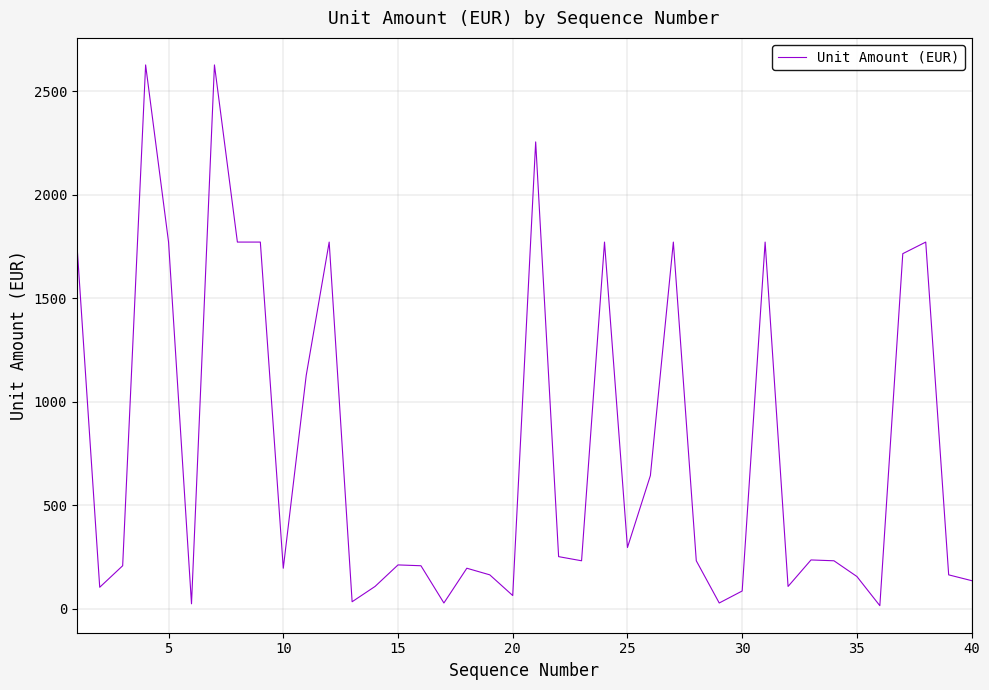

What is the greatest value displayed?

2628